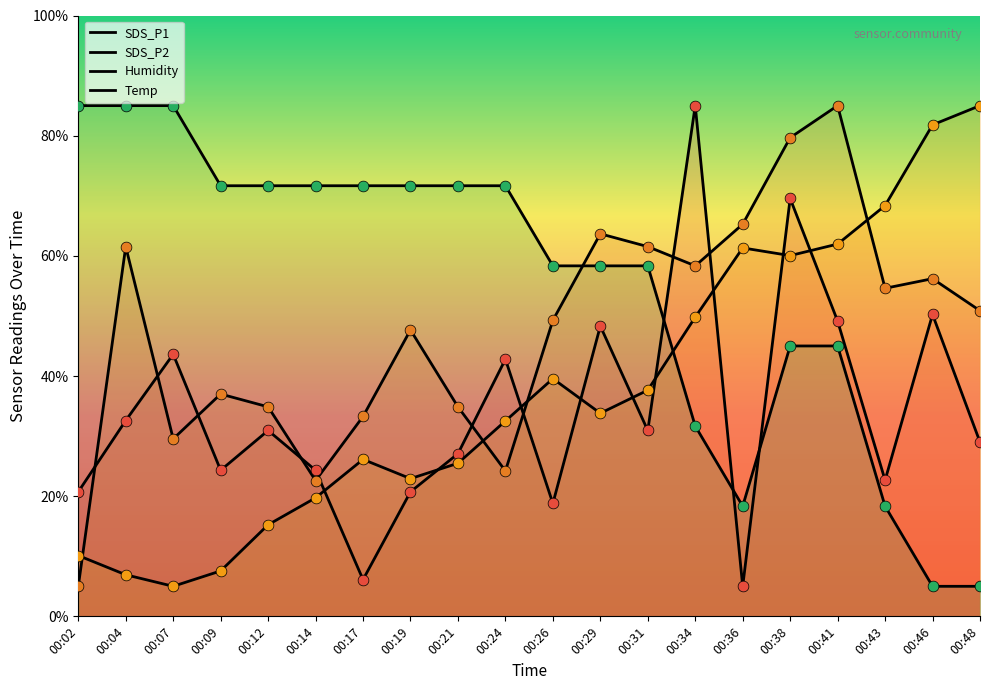

Which series contains the highest Y value?

SDS_P1